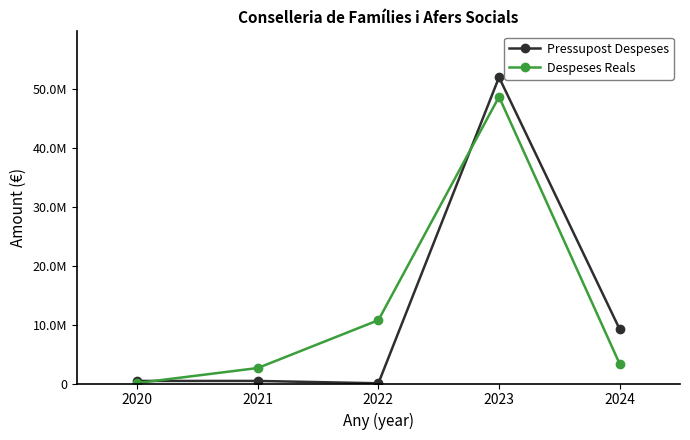

Which series has the widest spread of values?

Pressupost Despeses